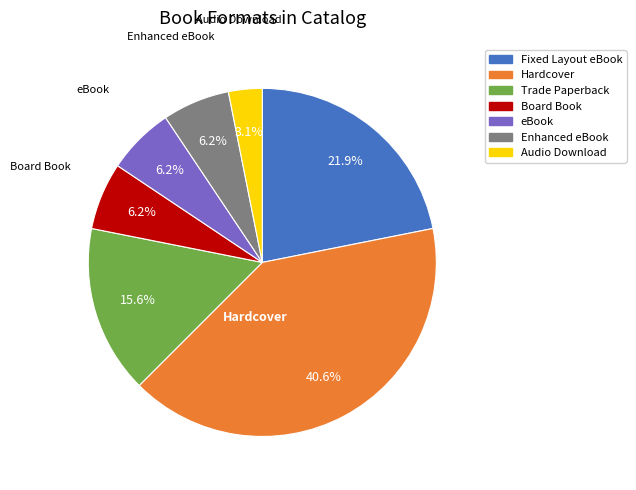

Combined, do eBook and Hardcover account for over 50%?

No